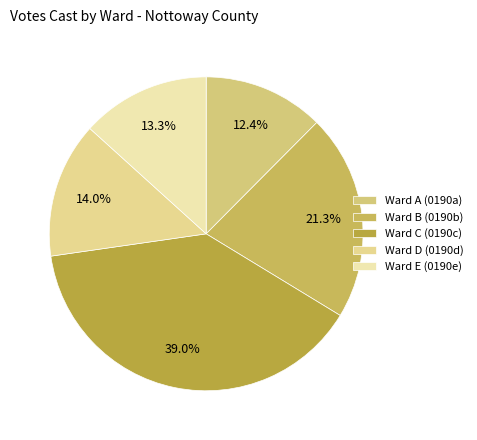

What is the largest slice in the pie chart?

Ward C (0190c)